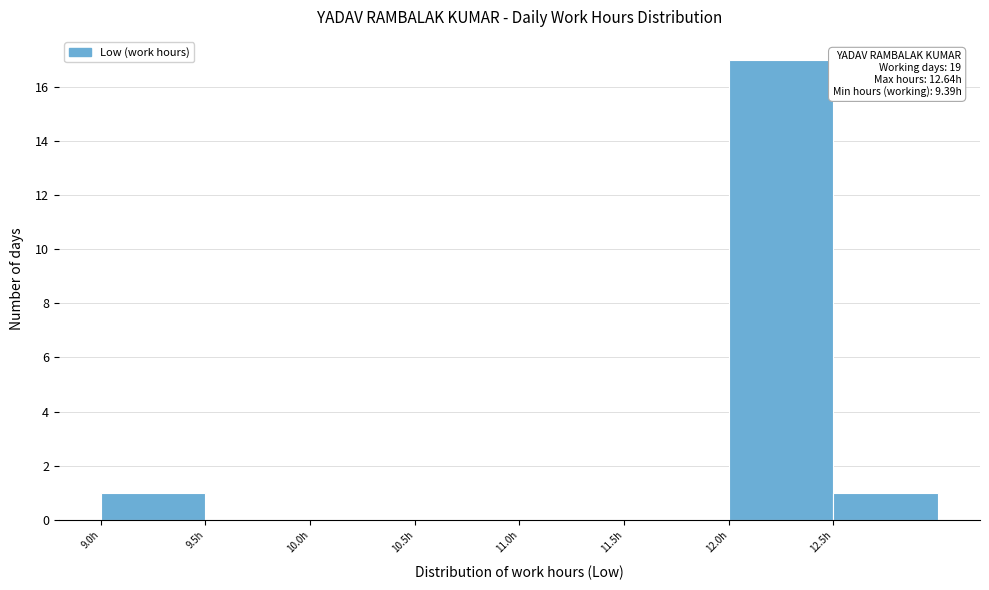

Over which range of the x-axis is the bar tallest?

12.0 to 12.5